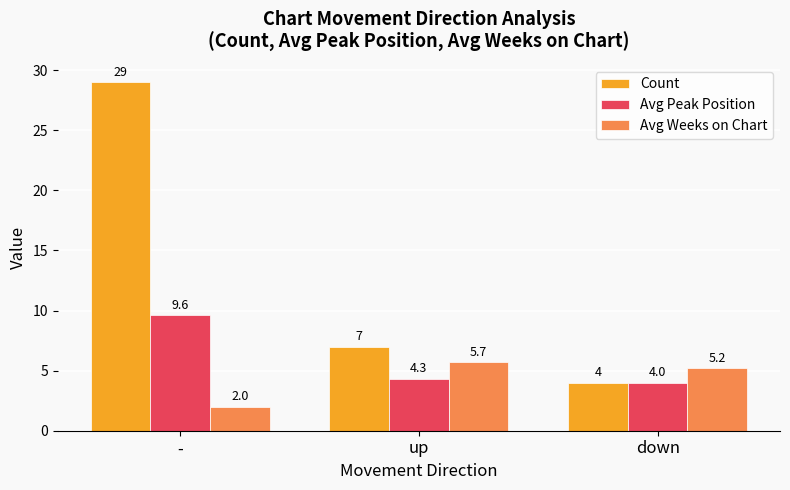

What is the average value of the Avg Peak Position series?

6.0